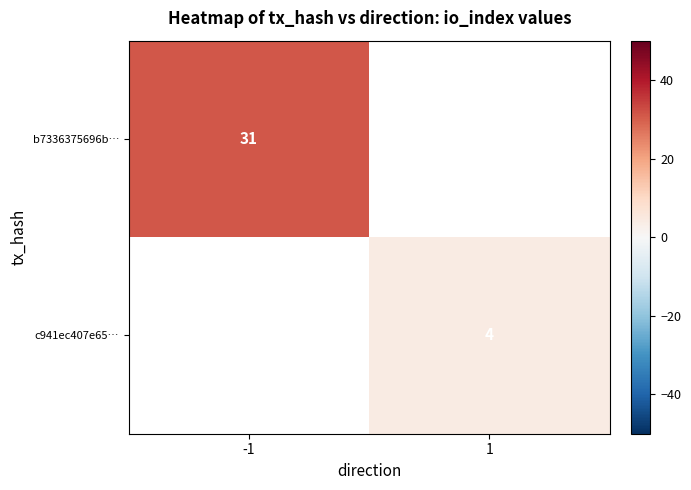

The value of b7336375696b… at -1 is 31. True or false?

True